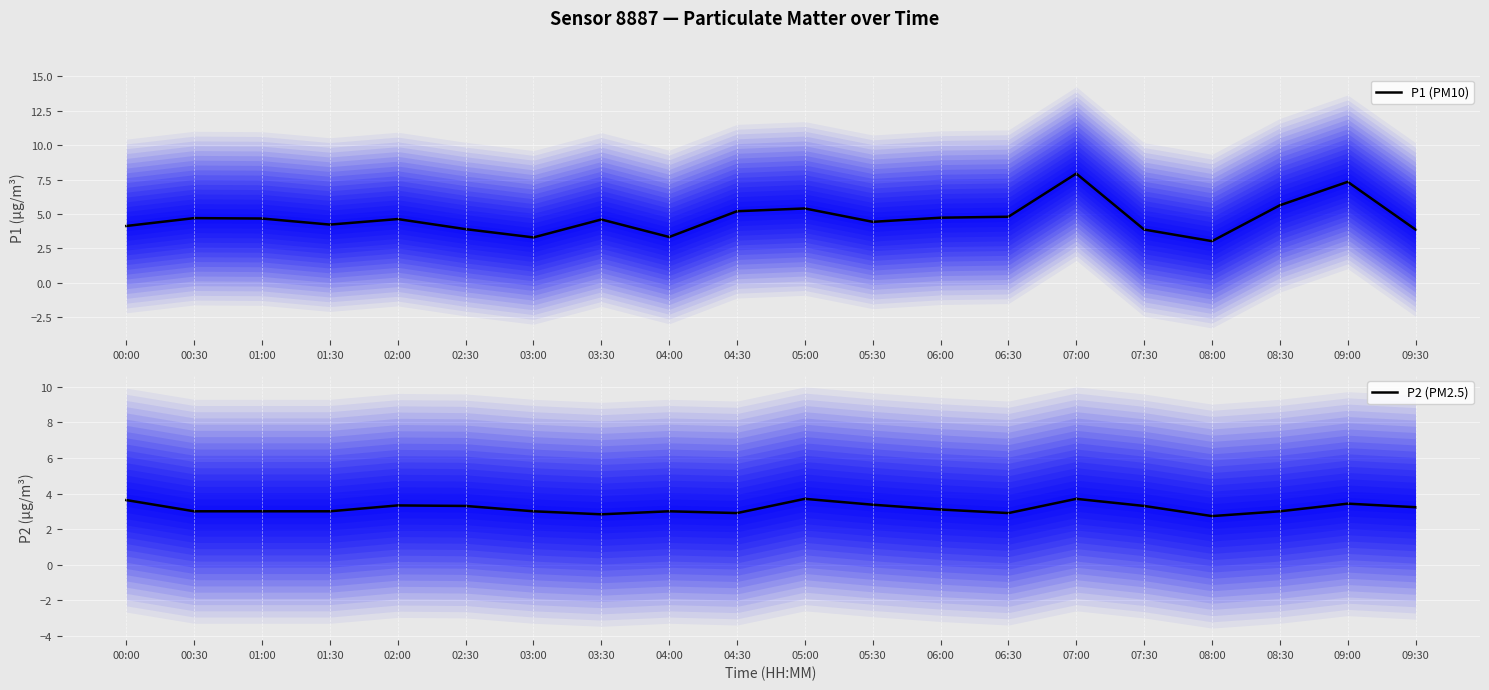

What is the spread (max minus min) of values at 09:30?

0.6